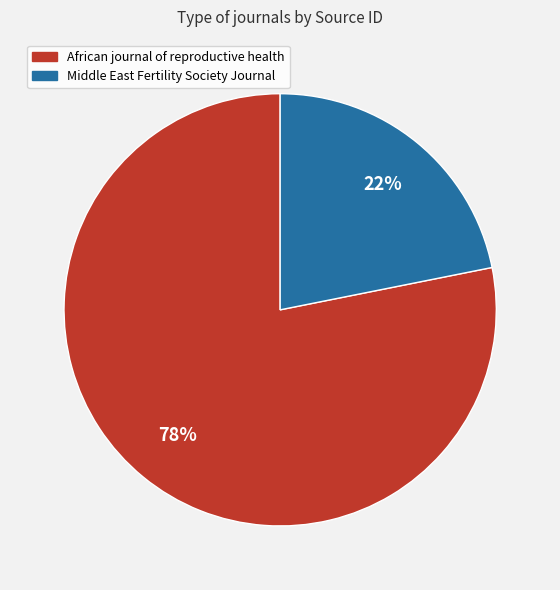

What percentage is the African journal of reproductive health slice, to the nearest percent?

78%